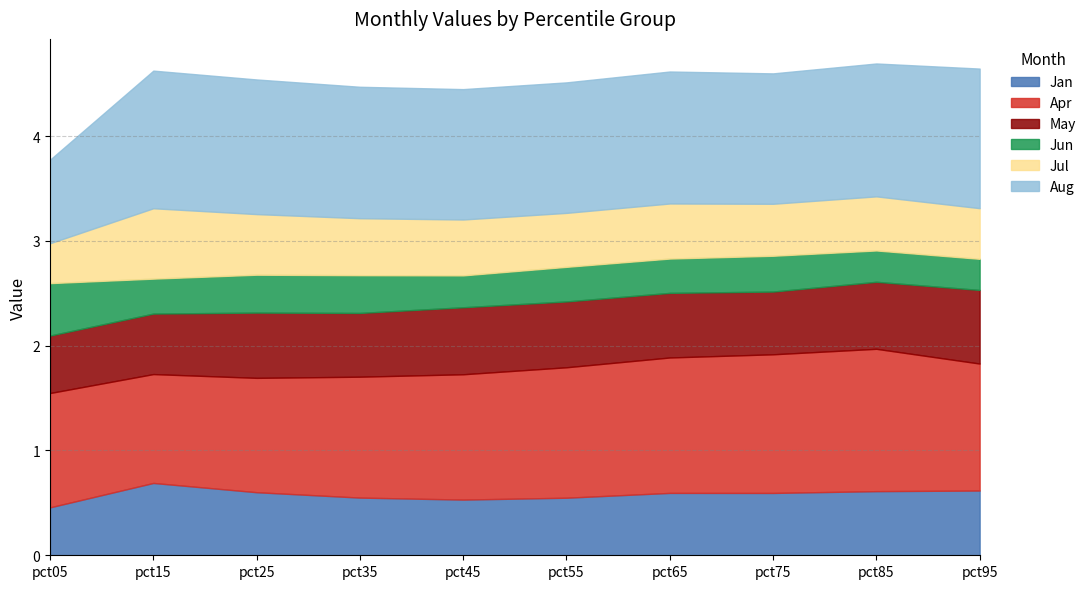

True or false: Jul and Jun intersect in this chart.

True